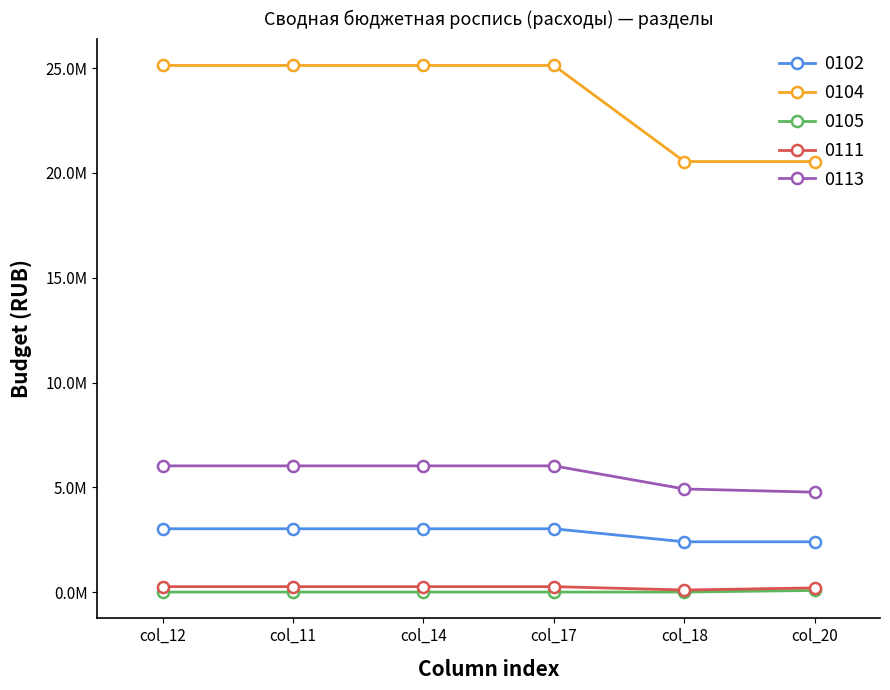

Does the chart have visible grid lines?

No